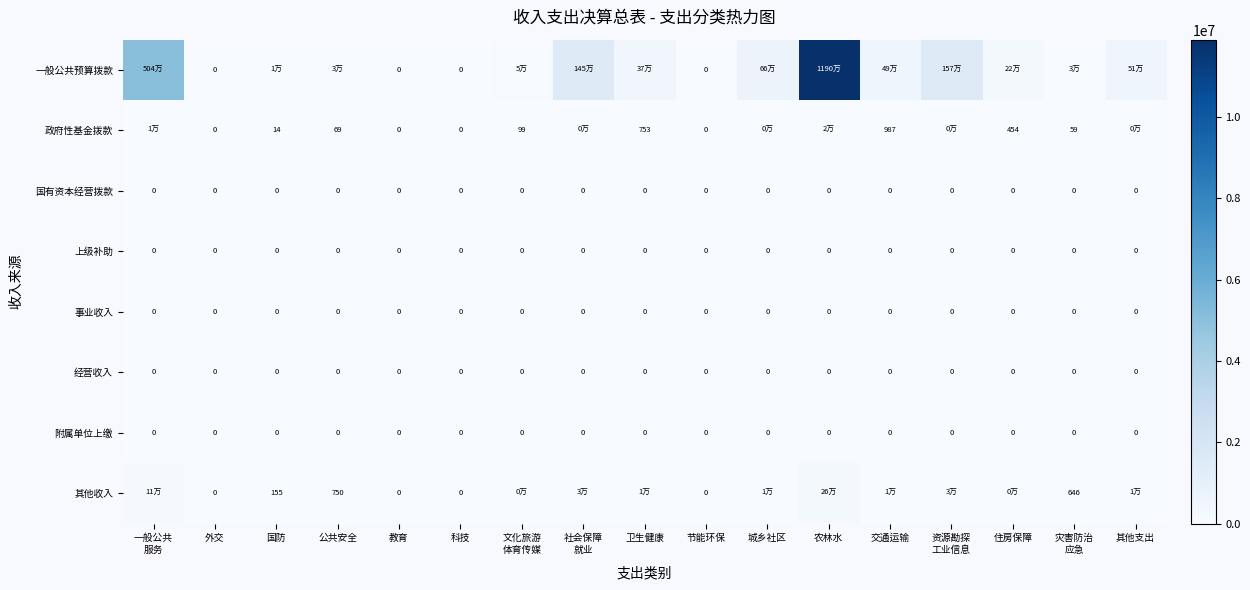

True or false: 事业收入 has a value of 0.0 at 公共安全.

True